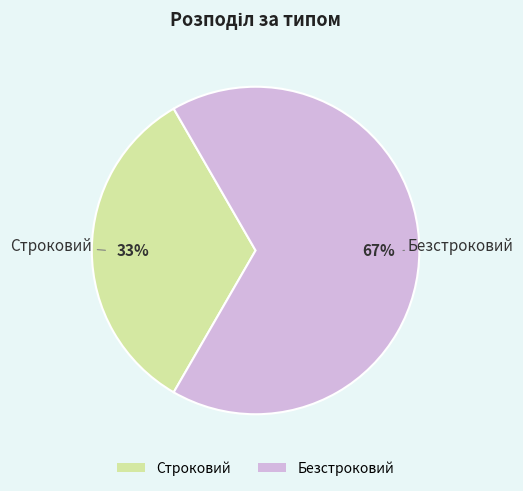

How many segments does this pie chart have?

2